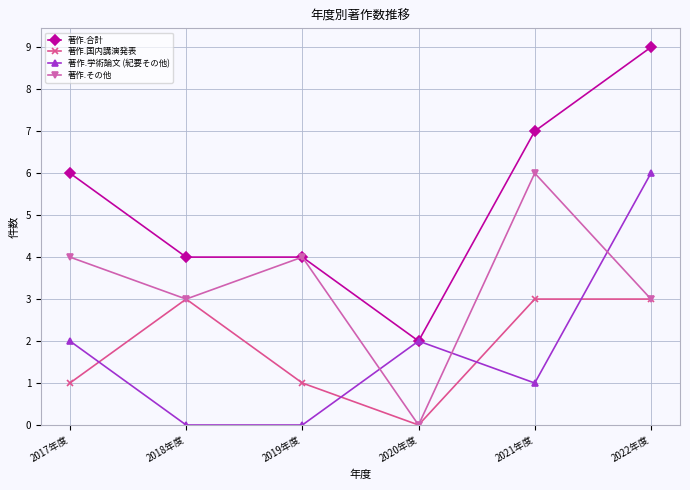

The value of 著作.国内講演発表 at 2020年度 is -2. True or false?

False